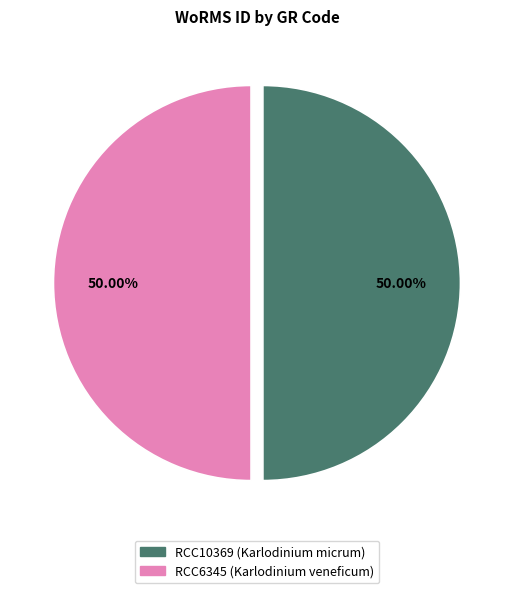

What is the ratio of the value at RCC10369 (Karlodinium micrum) to the value at RCC6345 (Karlodinium veneficum)?

1.0